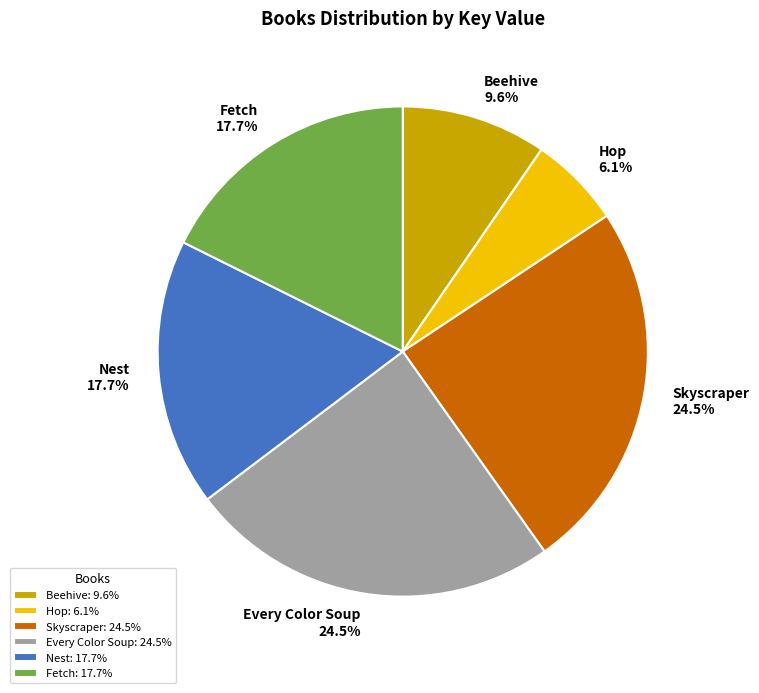

Which has a higher value, Hop or Skyscraper?

Skyscraper